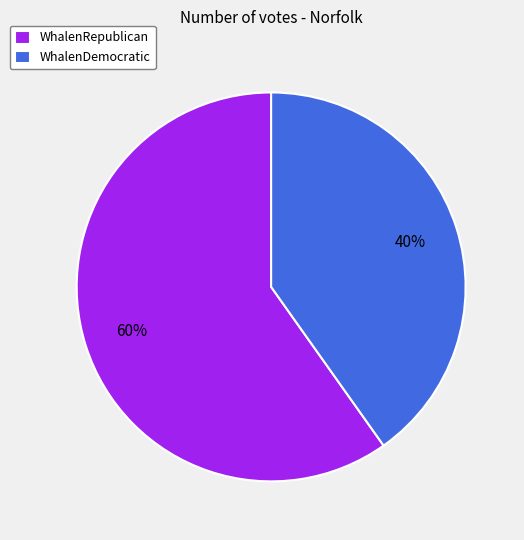

Does WhalenRepublican account for over 50% of the chart?

Yes